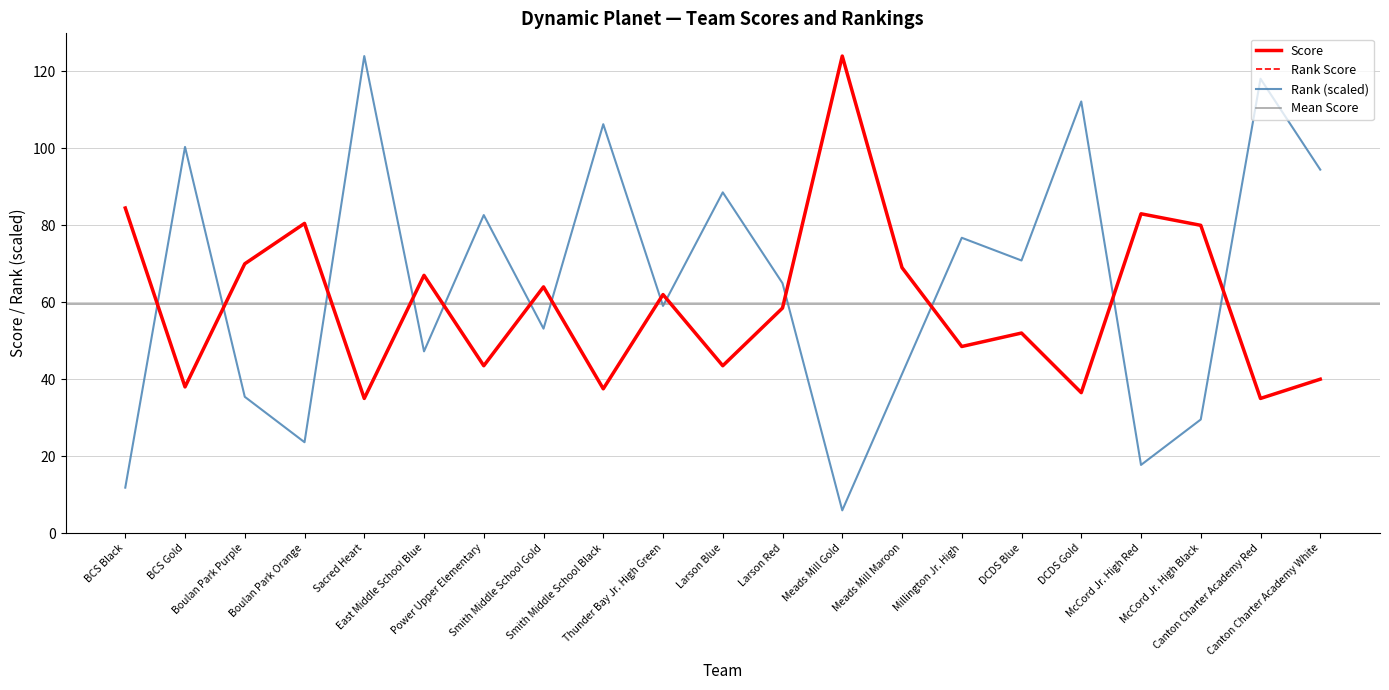

What is the total value across all series at Thunder Bay Jr. High Green?

183.0